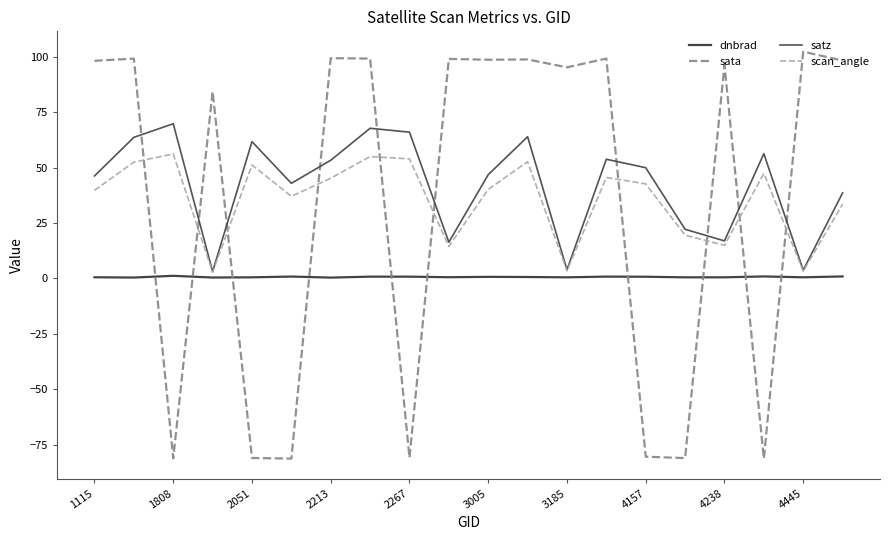

What is the difference between the second highest and second lowest values in the scan_angle series?

51.7